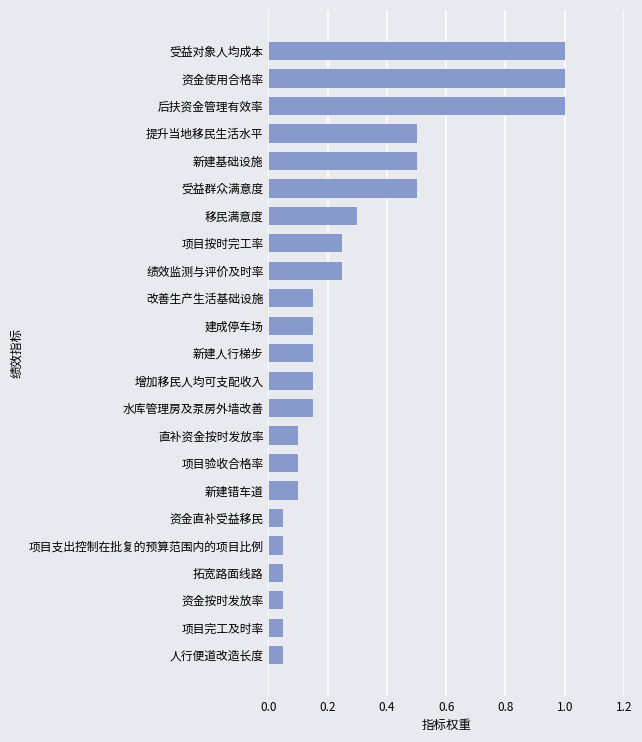

What is the change in value from 项目支出控制在批复的预算范围内的项目比例 to 改善生产生活基础设施?

+0.1